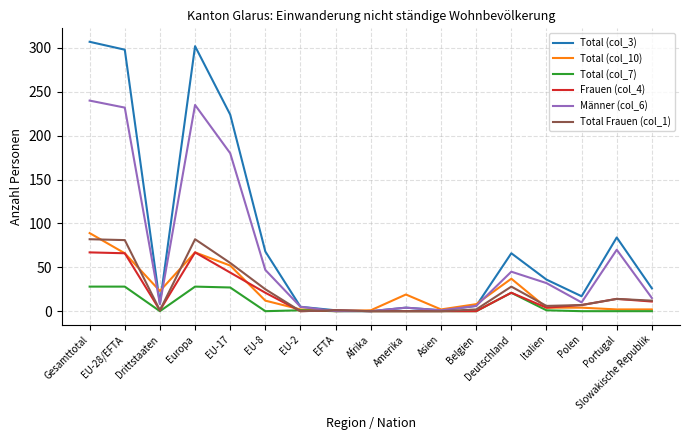

Which series has the largest total across all categories?

Total (col_3)